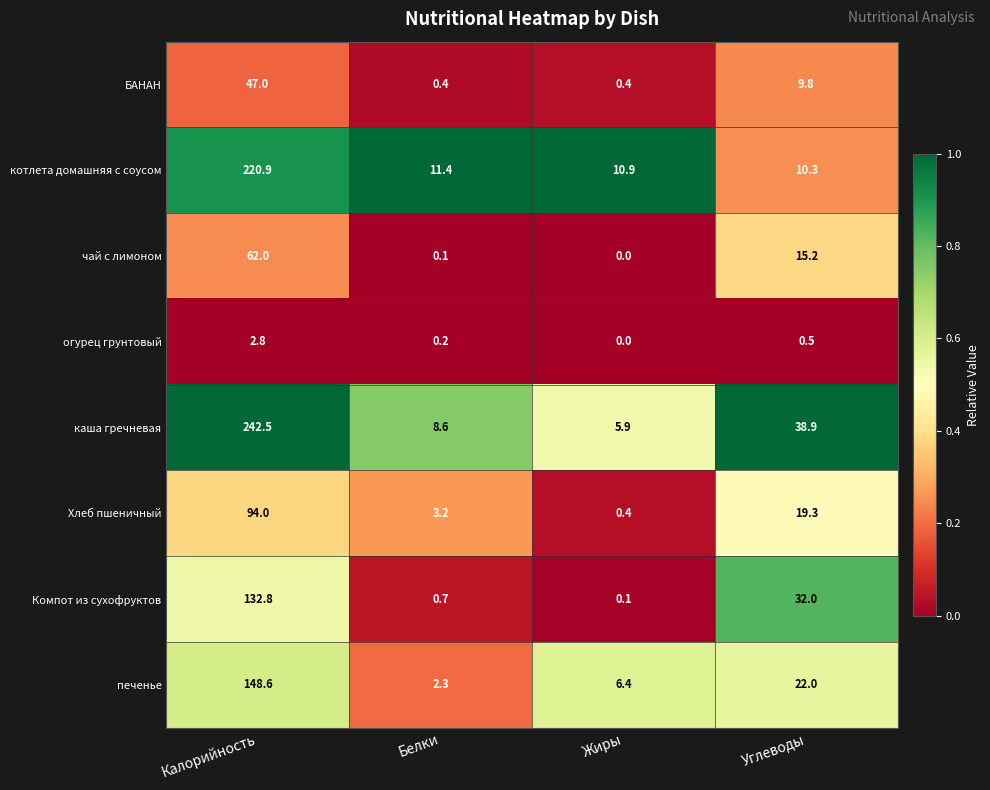

The огурец грунтовый series shows 0.5 at Углеводы. True or false?

True